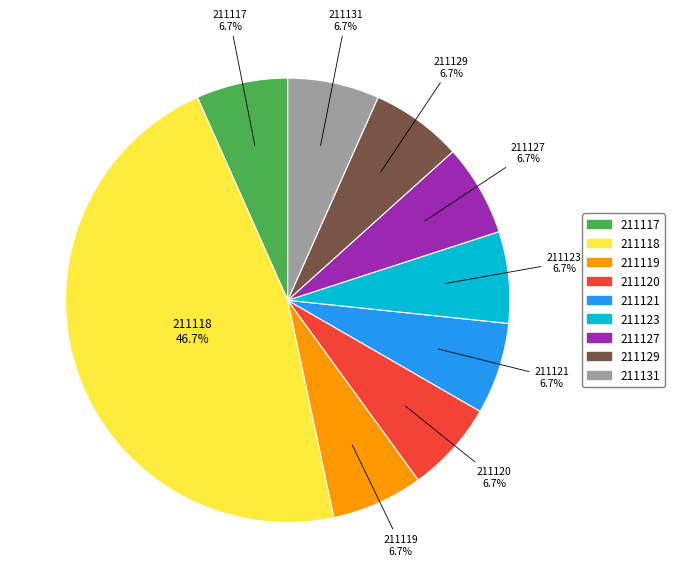

Is there any slice that represents more than half of the pie?

No